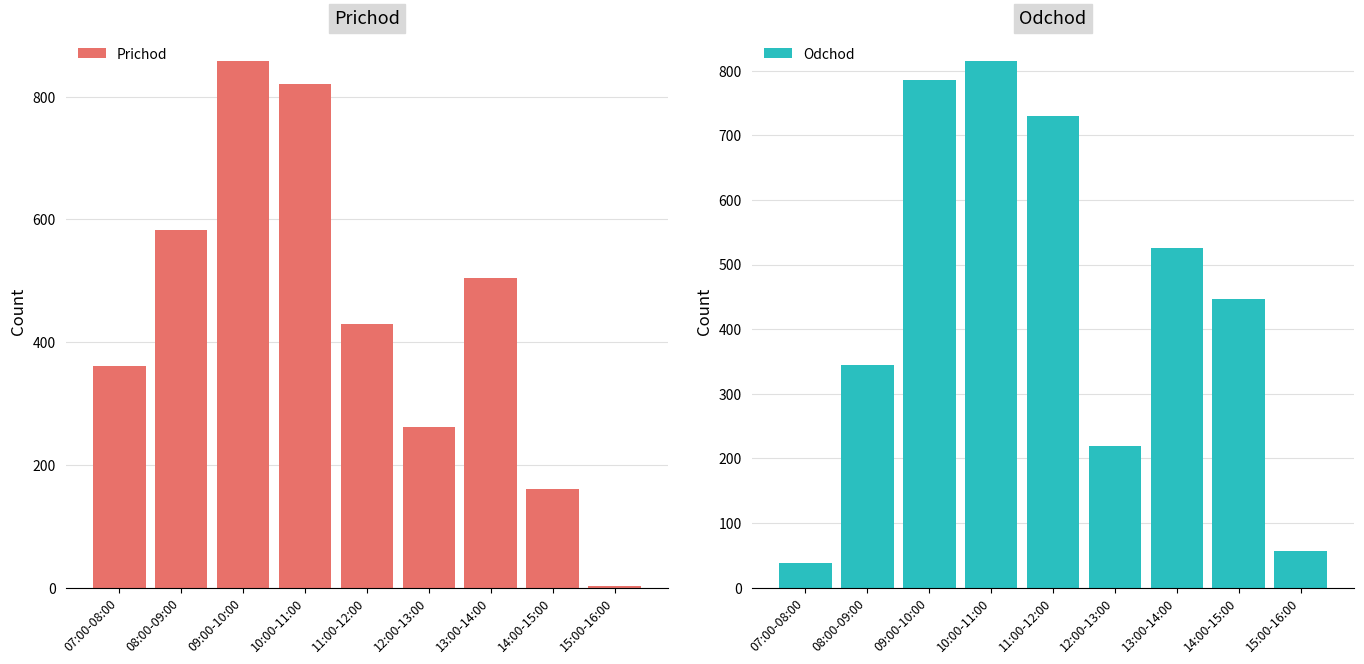

What is the maximum value for Prichod?

858